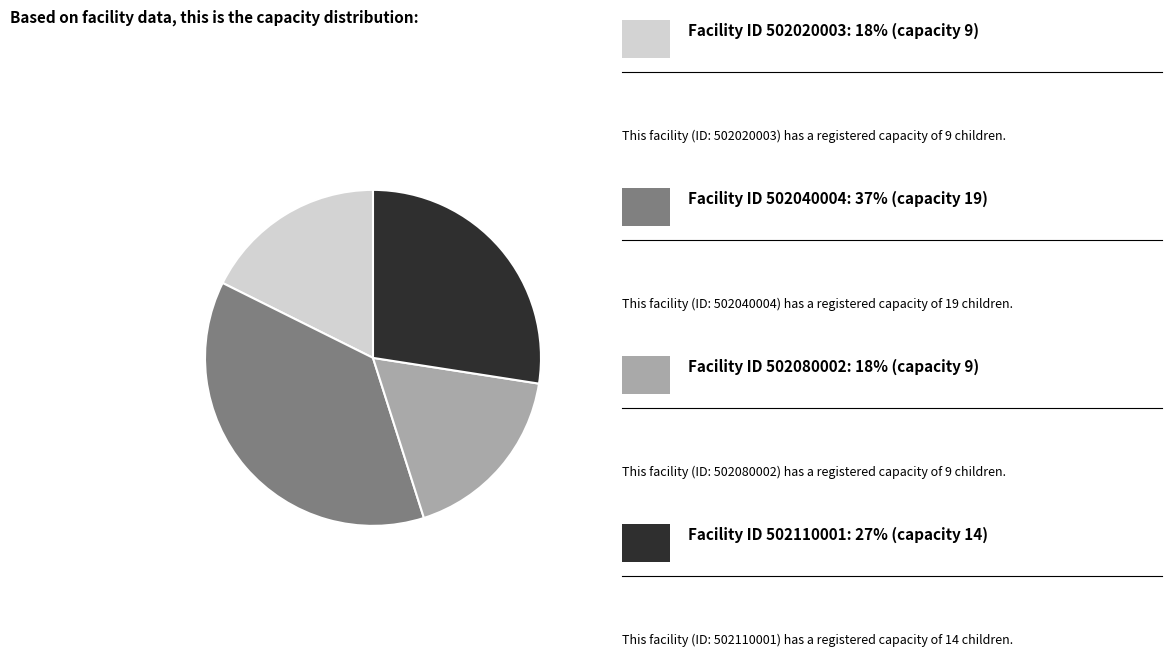

Is there any slice that represents more than half of the pie?

No